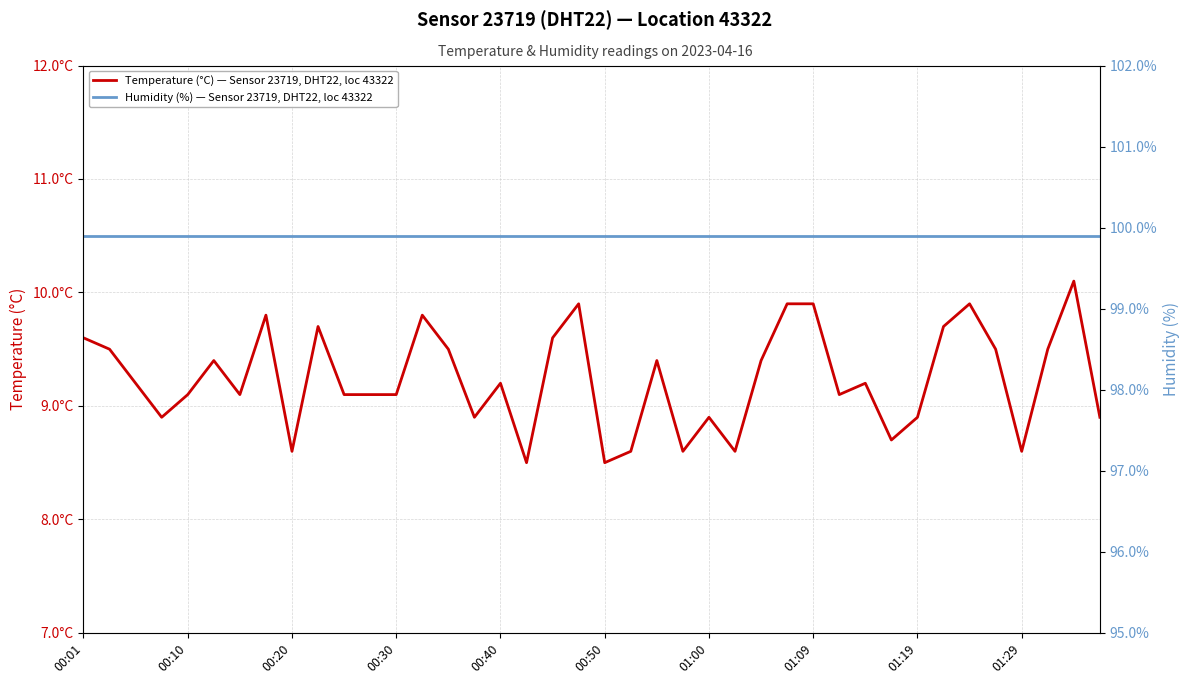

Which category has the highest value across all series?

00:01